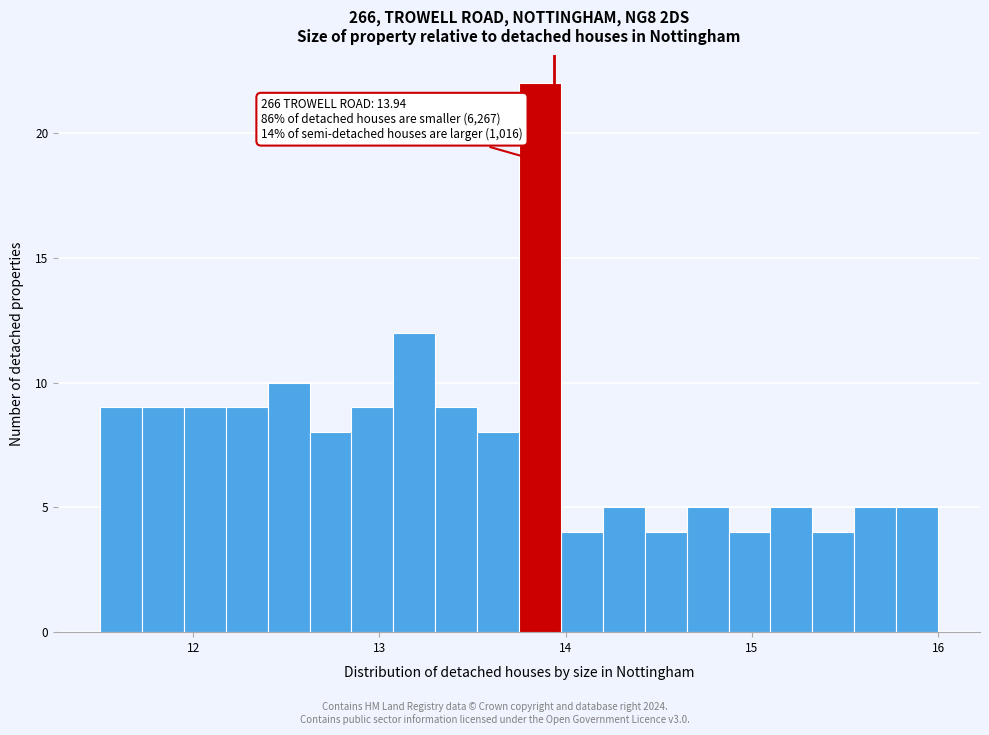

Read against the x-axis, roughly where is the centre of the tallest bar?

13.9